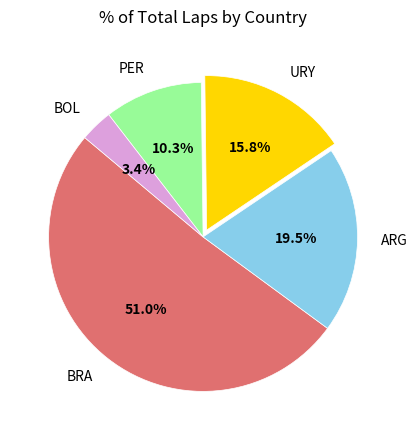

Which category has the smallest portion of the pie?

BOL